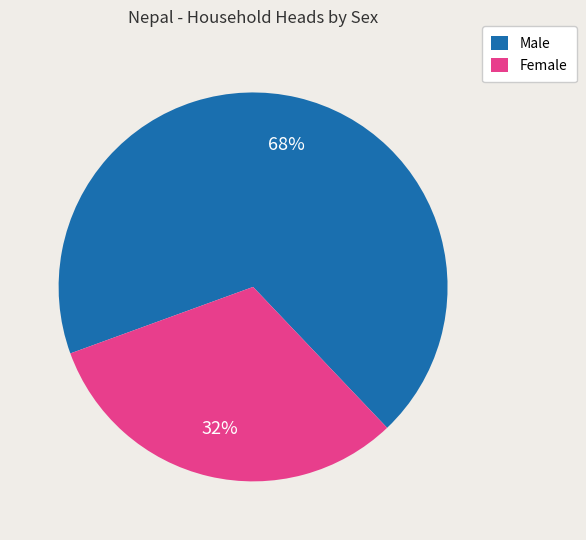

The Female slice represents 32% of the pie. True or false?

True